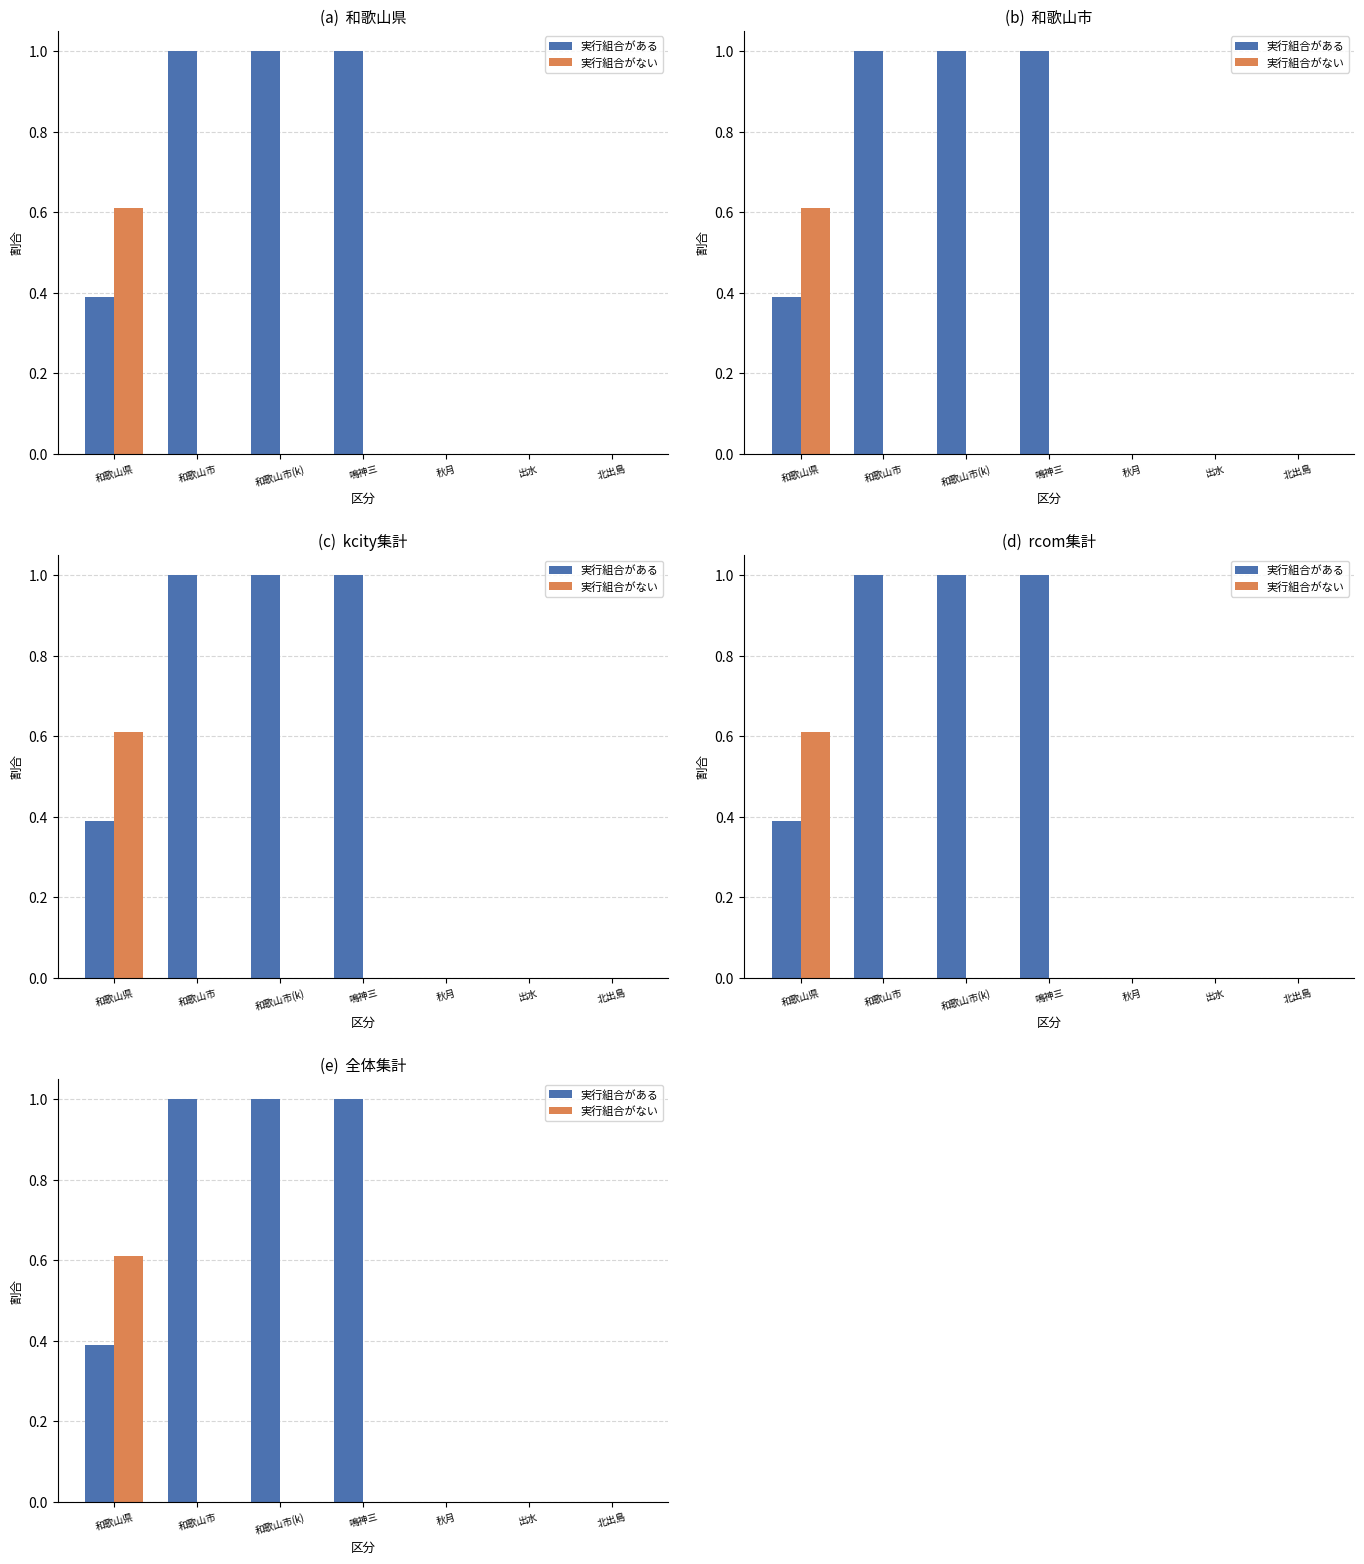

Reading left to right, list all the values displayed in this chart.

実行組合がある: 0.4	1.0	1.0	1.0	0.0	0.0	0.0
実行組合がない: 0.6	0.0	0.0	0.0	0.0	0.0	0.0